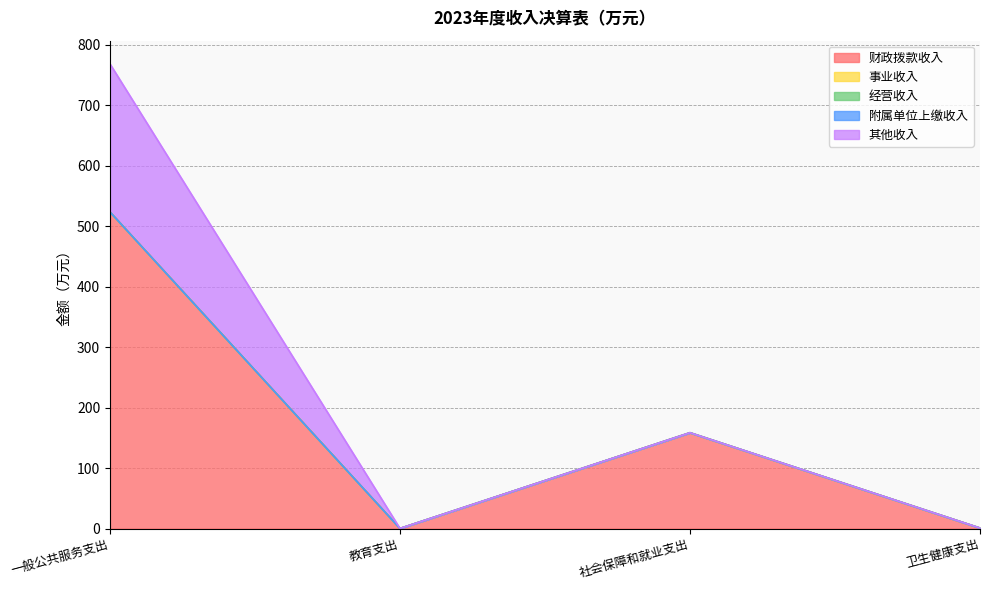

How many distinct data groups are displayed?

5